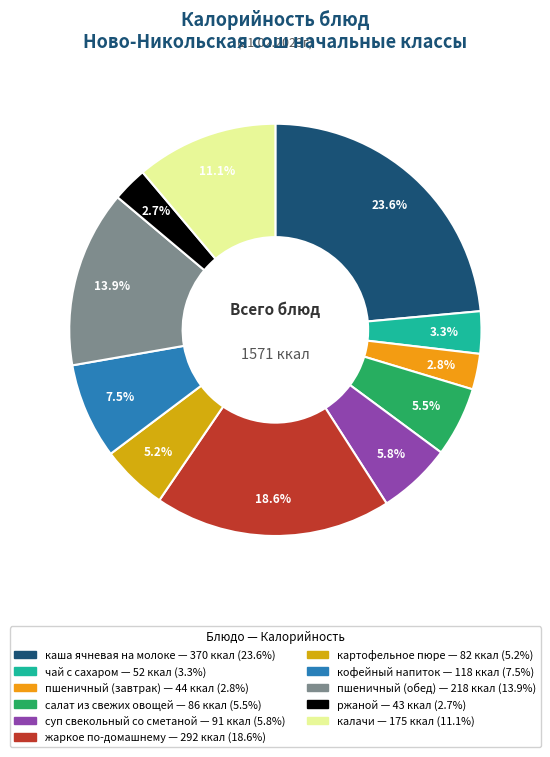

Count the number of slices in the pie.

11